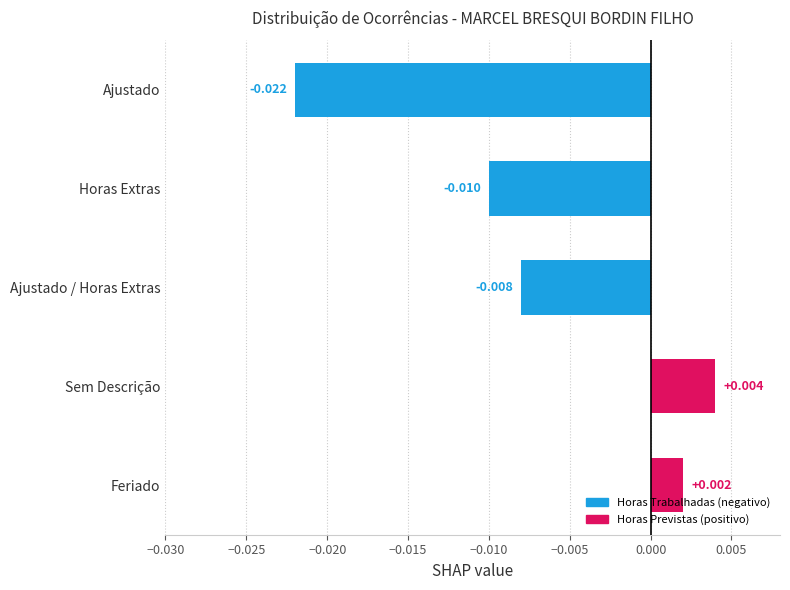

List the labels in order of value, smallest first.

Ajustado, Horas Extras, Ajustado / Horas Extras, Feriado, Sem Descrição